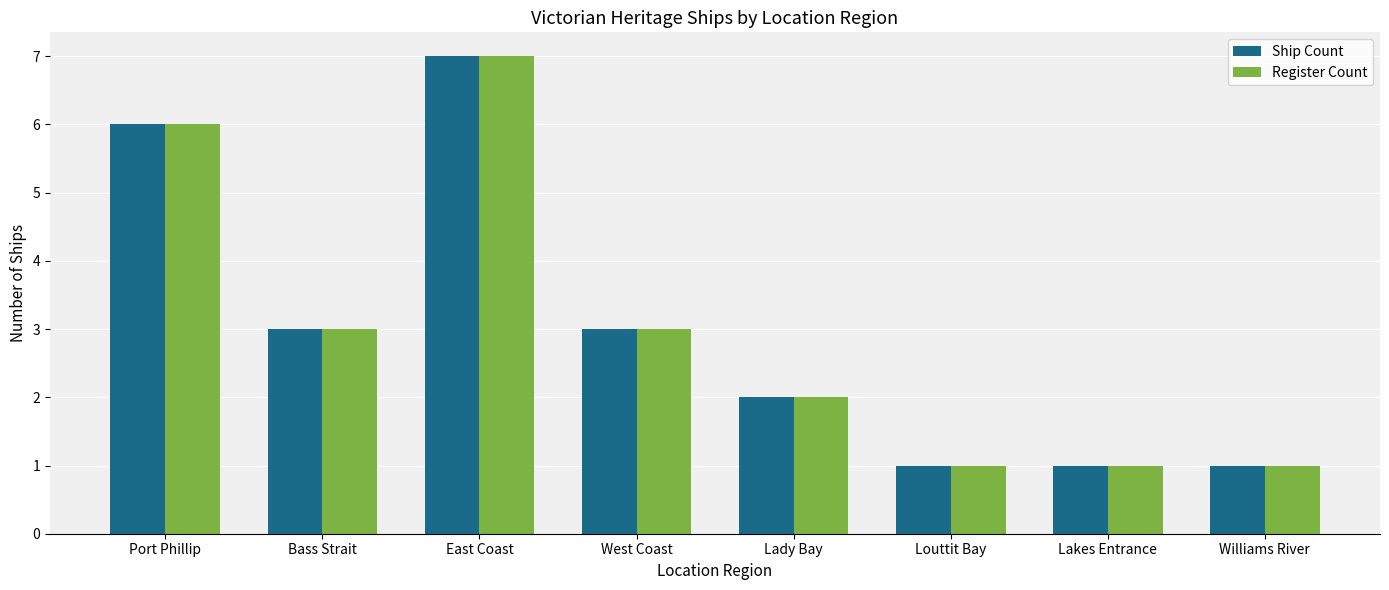

Reading right to left, list all the values displayed in this chart.

Ship Count: Williams River=1	Lakes Entrance=1	Louttit Bay=1	Lady Bay=2	West Coast=3	East Coast=7	Bass Strait=3	Port Phillip=6
Register Count: Williams River=1	Lakes Entrance=1	Louttit Bay=1	Lady Bay=2	West Coast=3	East Coast=7	Bass Strait=3	Port Phillip=6